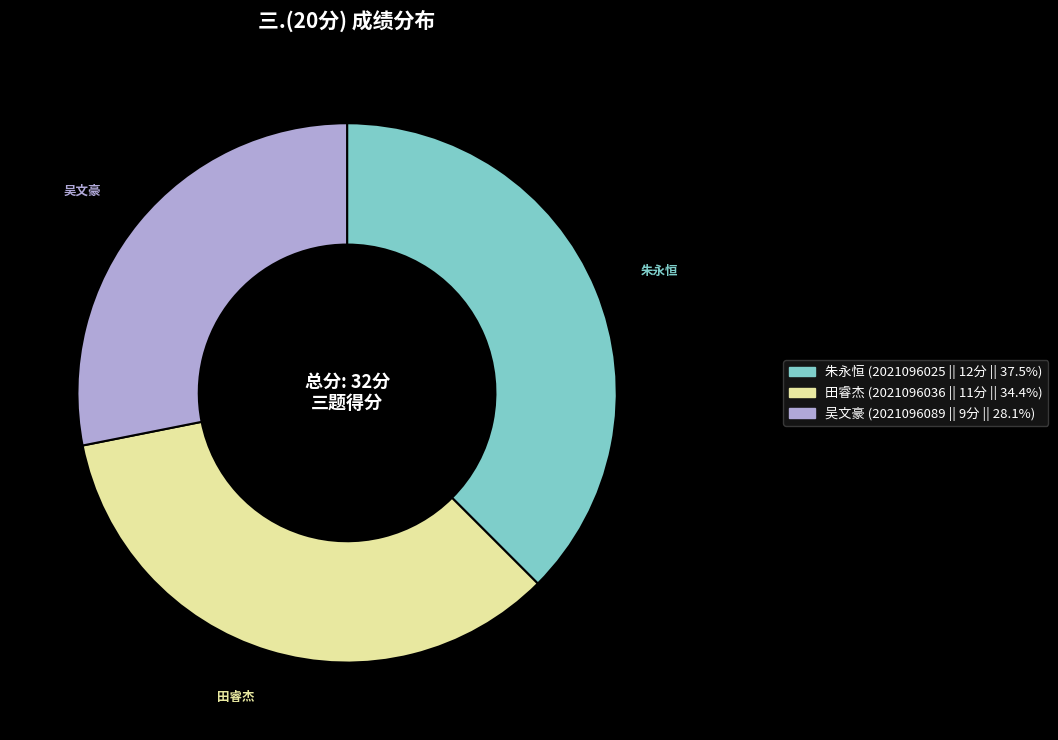

Combined, do 田睿杰 and 吴文豪 account for over 50%?

Yes